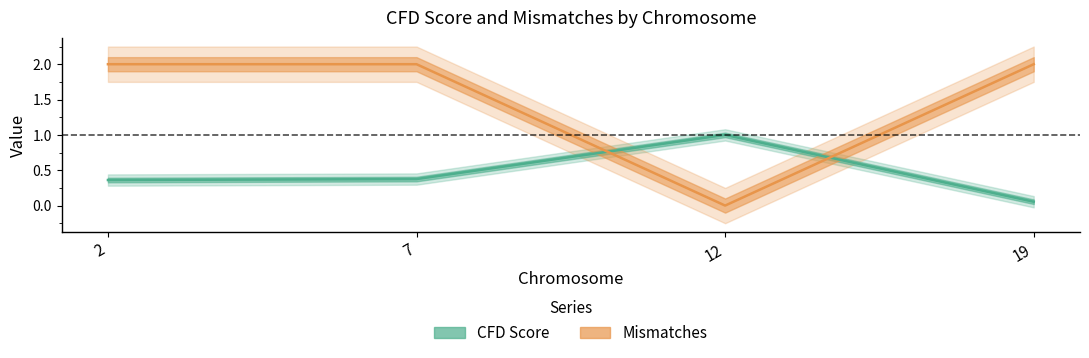

The value of CFD Score at 12 is 1.5. True or false?

False